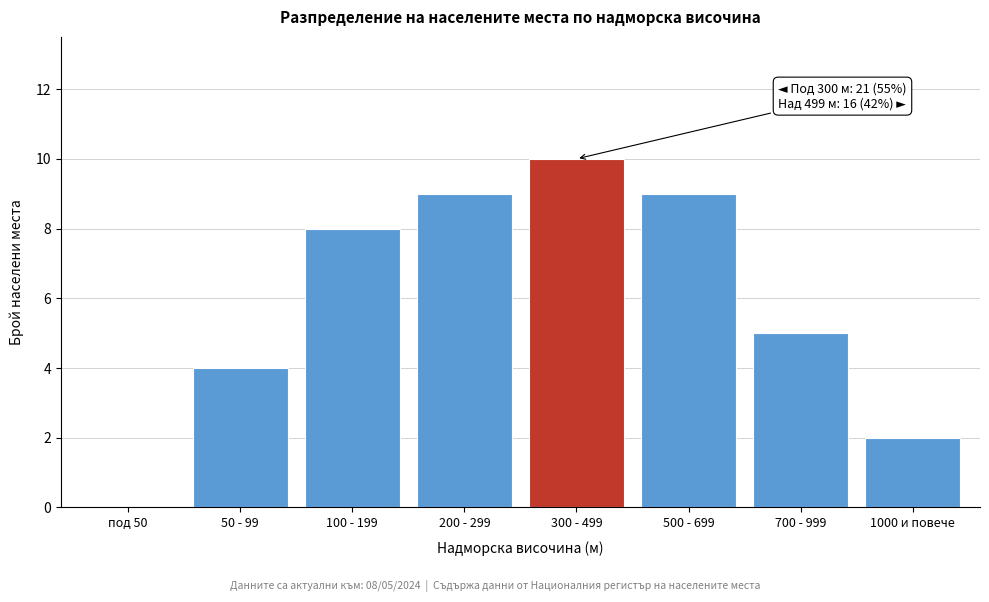

Reading left to right, transcribe all the data shown in this chart.

под 50=0	50 - 99=4	100 - 199=8	200 - 299=9	300 - 499=10	500 - 699=9	700 - 999=5	1000 и повече=2